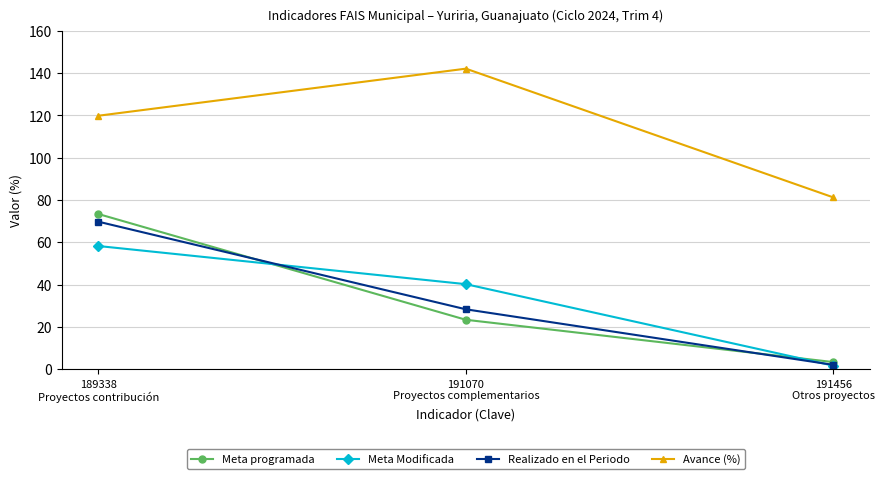

How many series are shown in this chart?

4